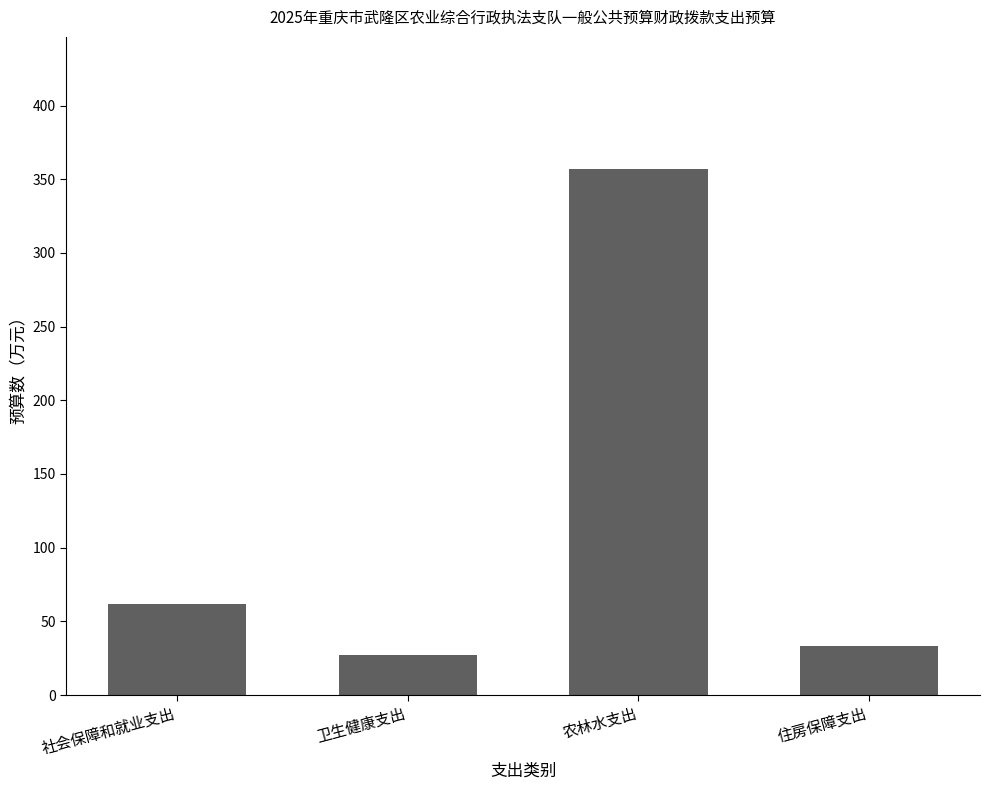

How many data points does each series have?

4